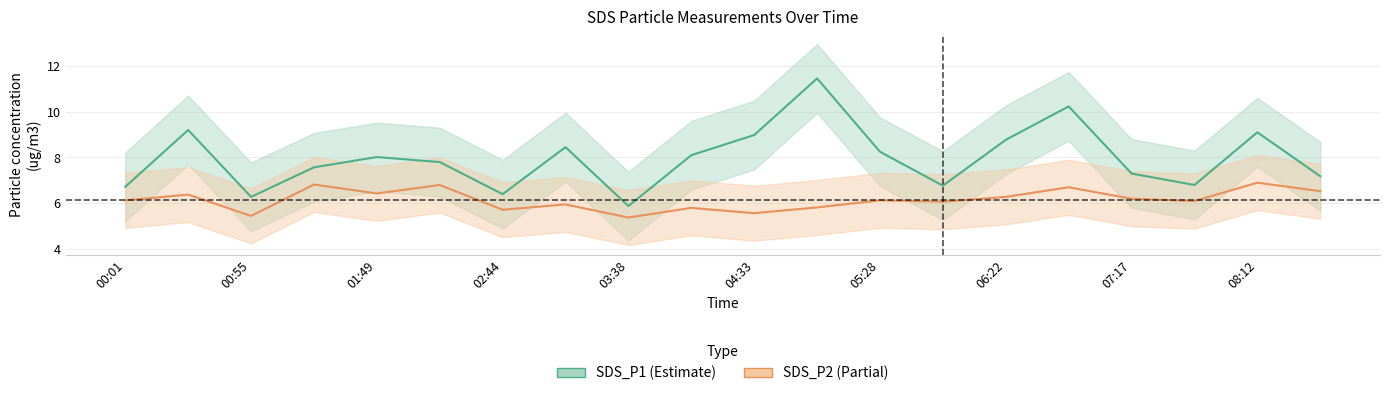

How many interior local peaks does the SDS_P2 series have?

8